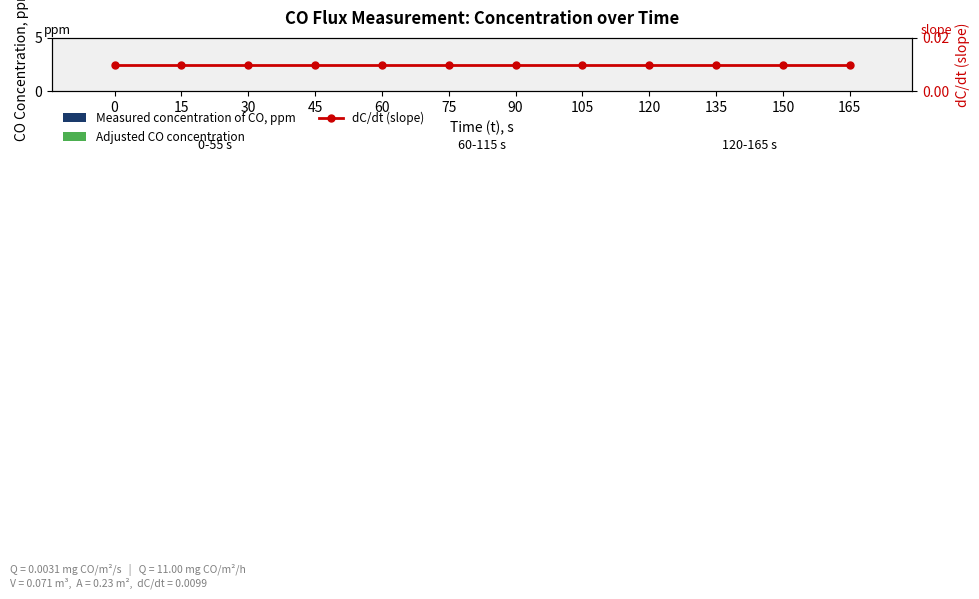

At how many categories does at least one series exceed 0?

12